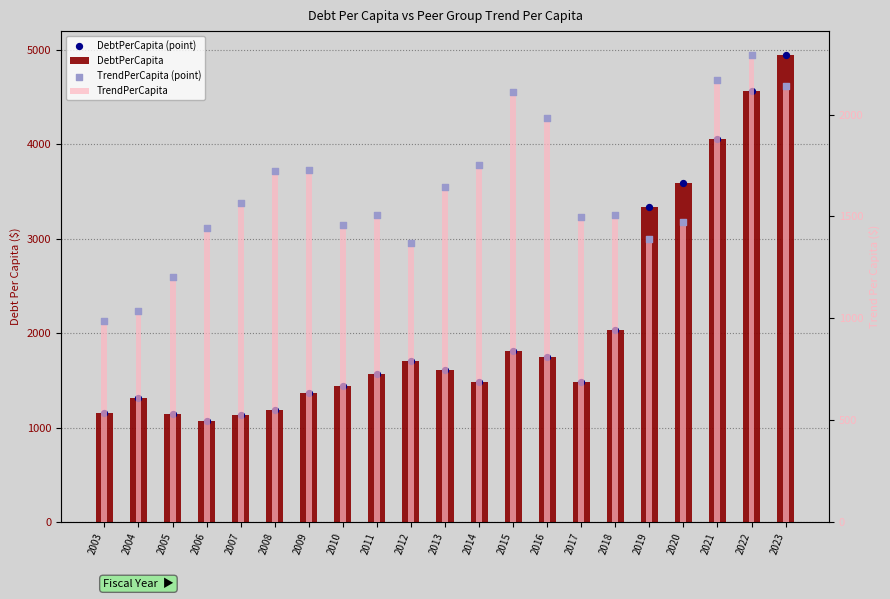

What are all the series names shown in the legend?

DebtPerCapita, DebtPerCapita (point), TrendPerCapita, TrendPerCapita (point)